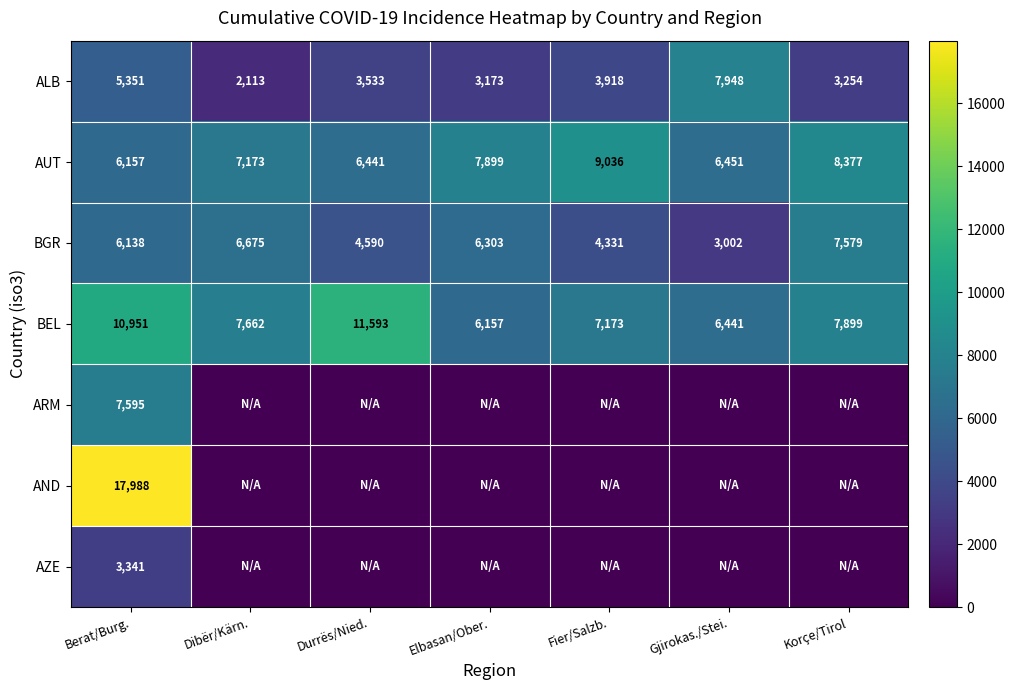

Which category has the highest value in the AUT series?

Fier/Salzb.